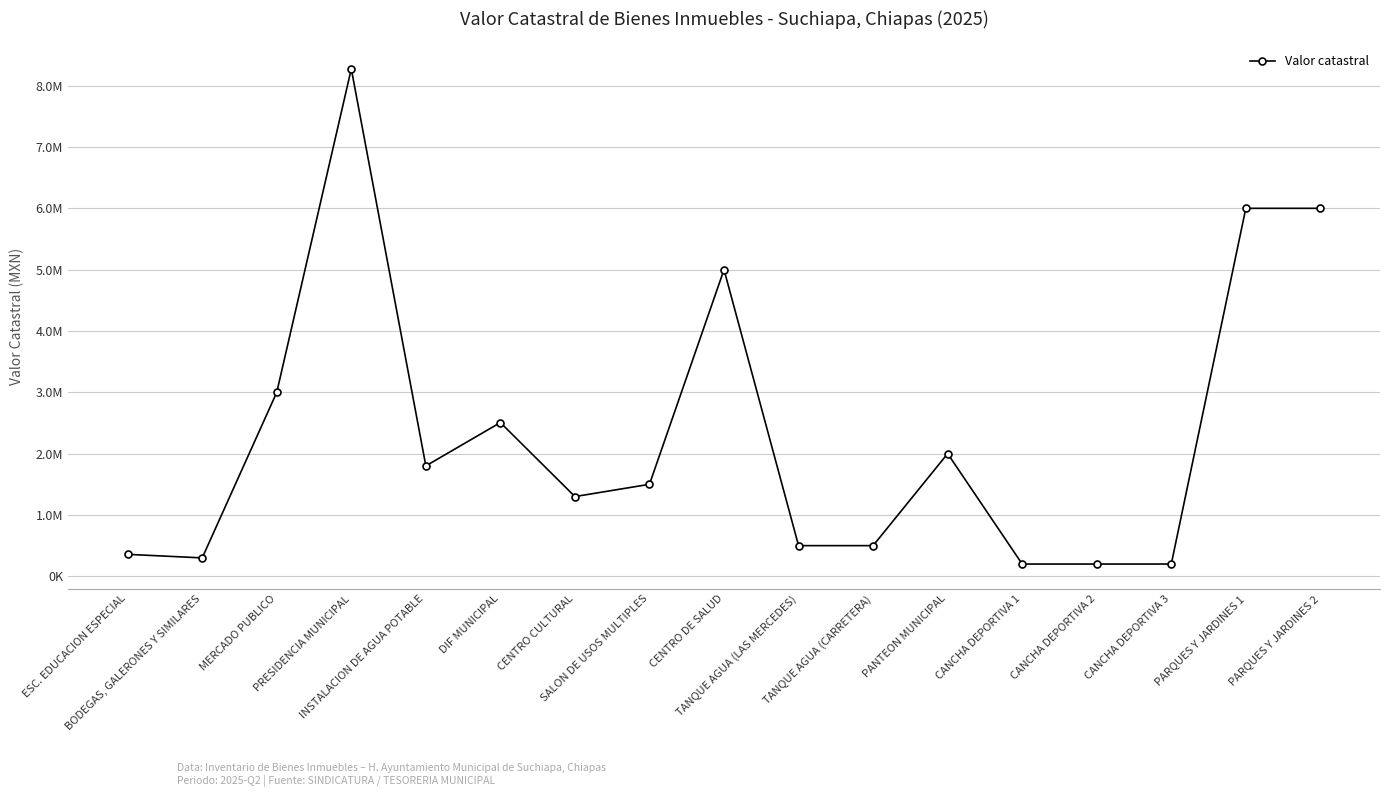

Is this an area chart (filled region under the line)?

No